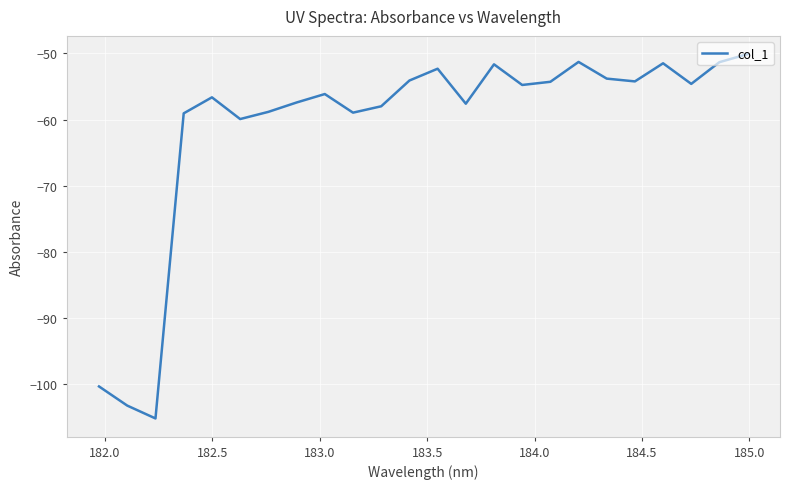

What is the difference between the maximum and minimum values?

55.1